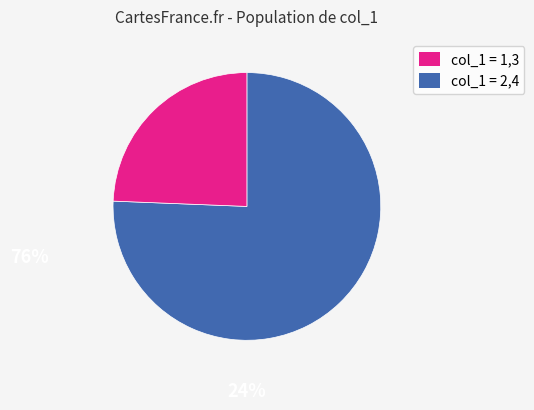

Is there a majority slice in this chart?

Yes